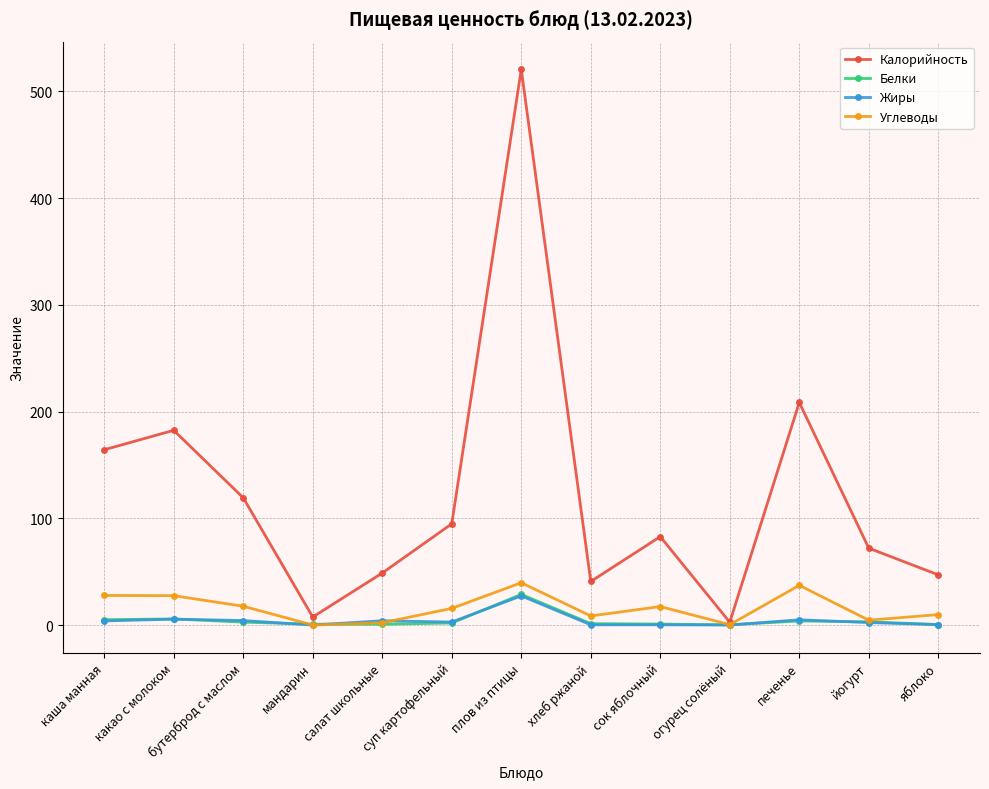

What is the label of the 11th point from the right?

бутерброд с маслом